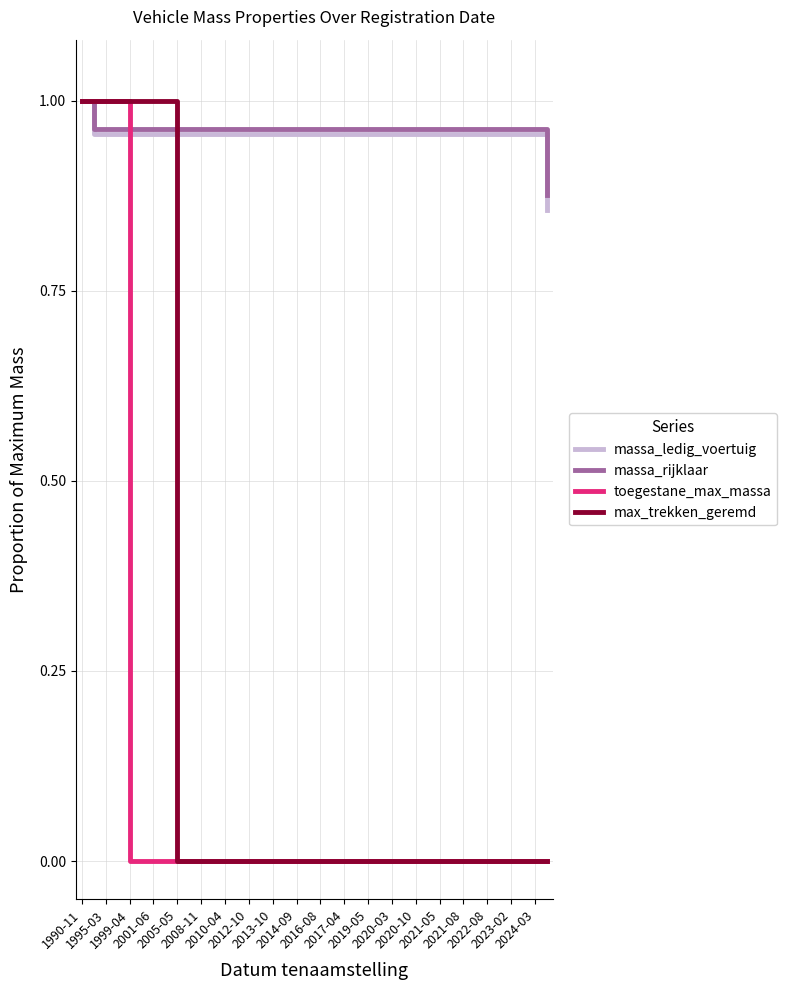

How many lines are shown in the chart?

4